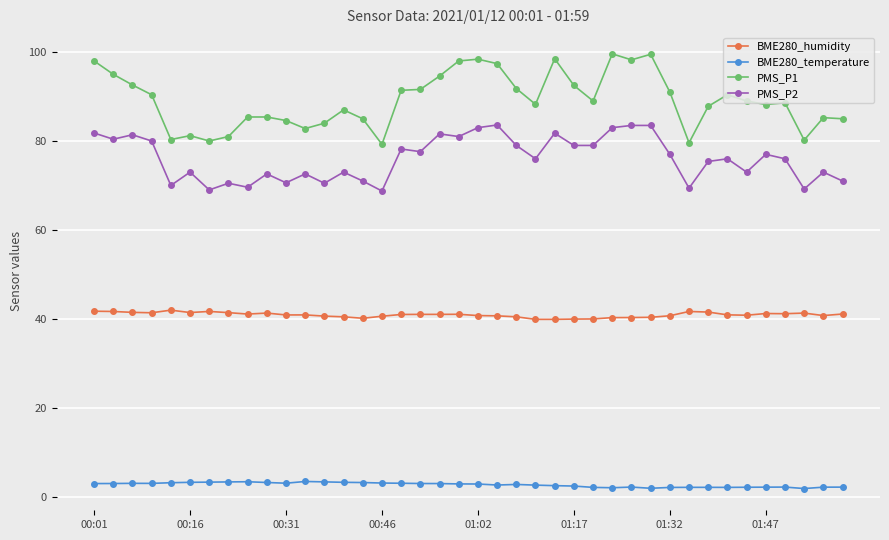

How many lines are shown in the chart?

4